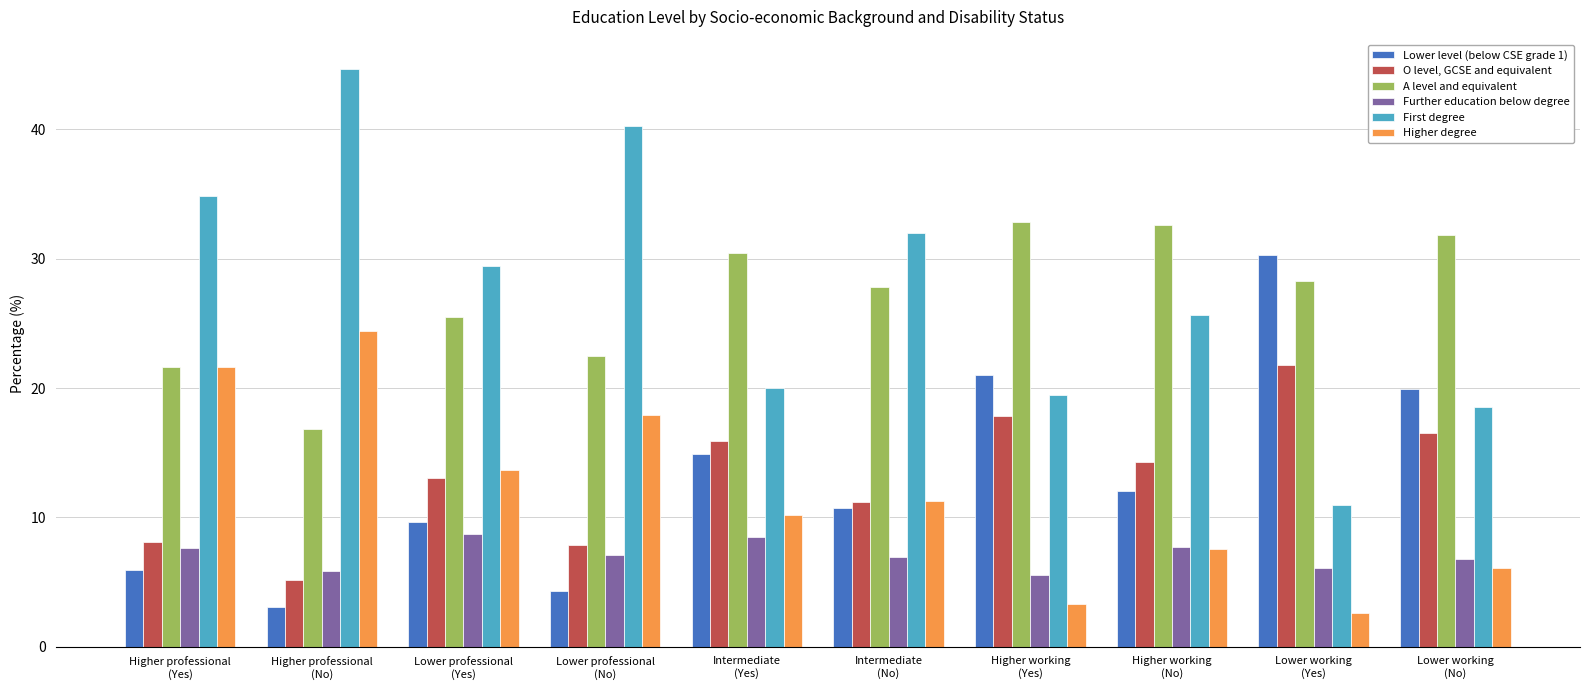

What is the sum of all Further education below degree values?

70.8